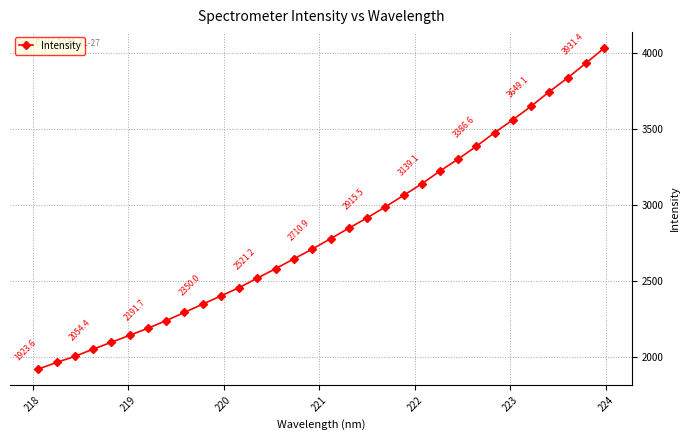

What is the value of the 30th point from the left?

3834.7